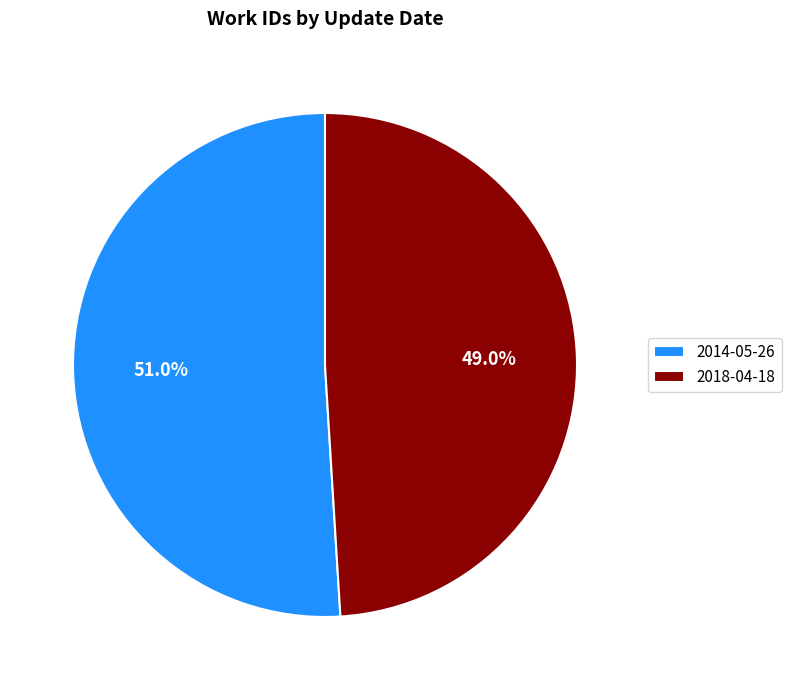

To the nearest percent, what percentage of the pie is 2014-05-26?

51%